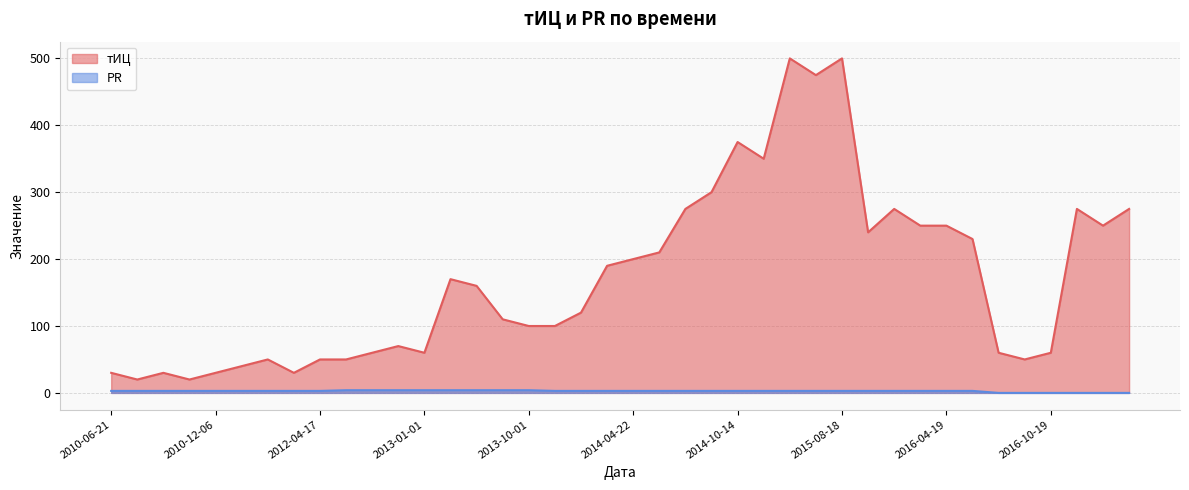

Where is the first local minimum for тИЦ?

2010-07-05